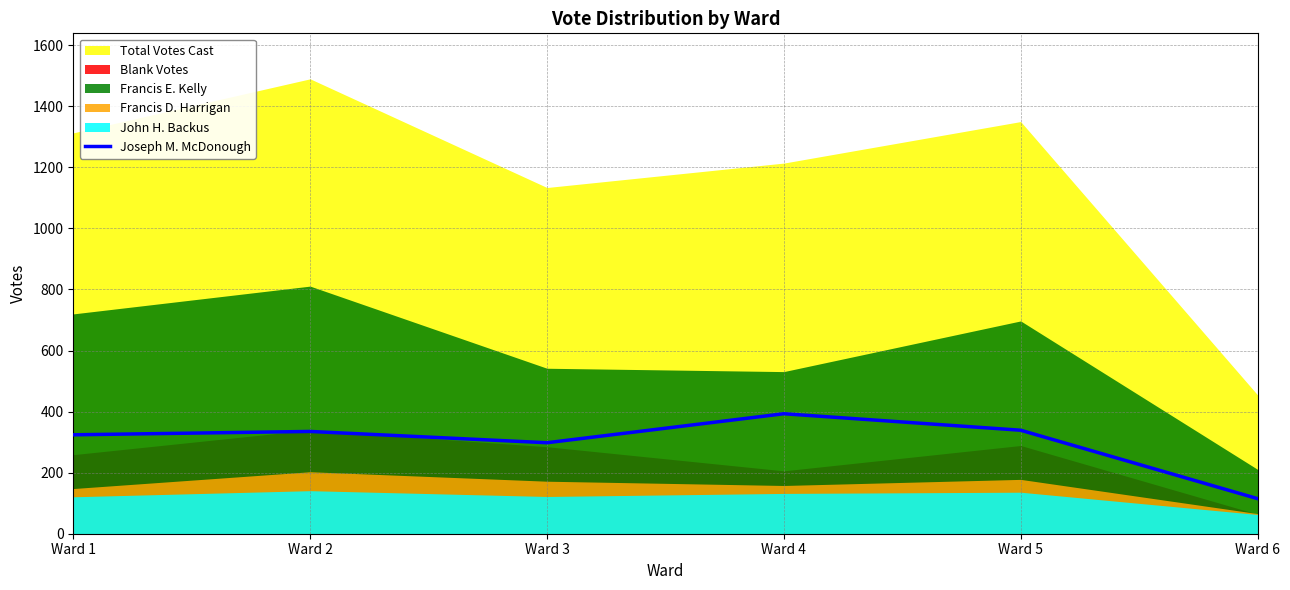

The chart shows a value of 115 at Ward 6. True or false?

True